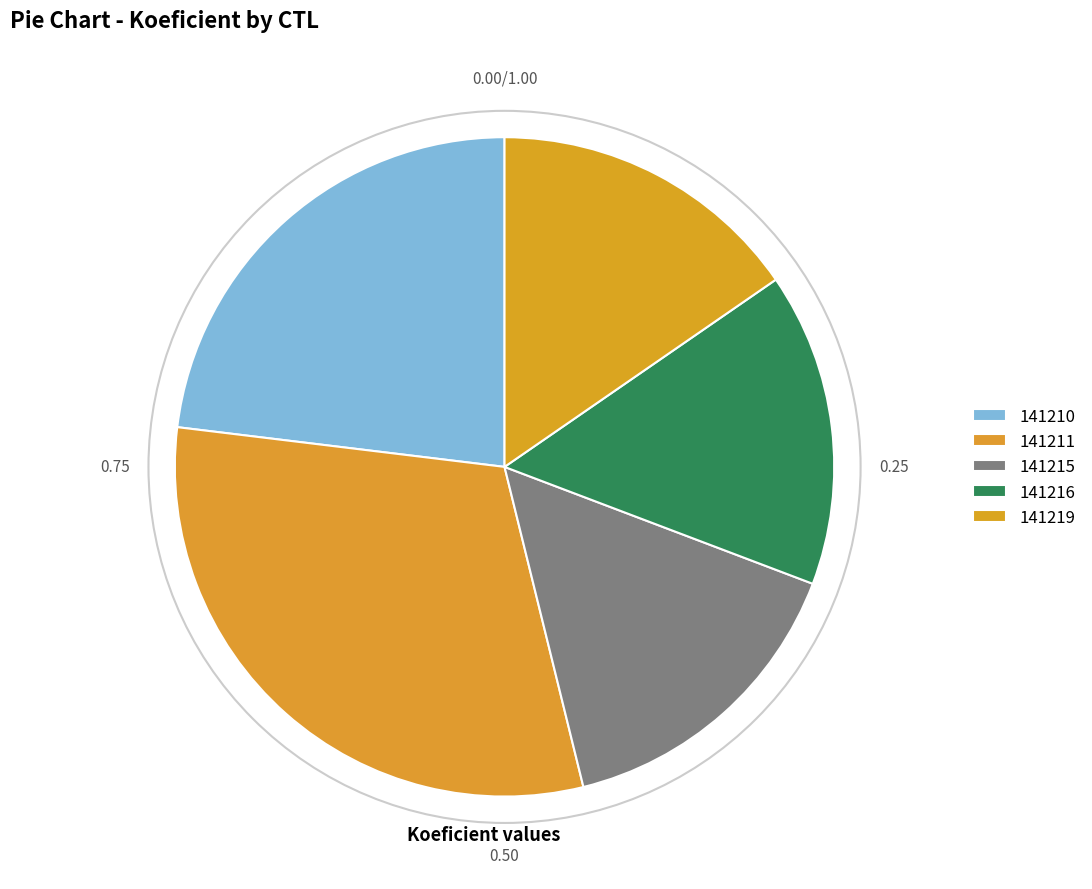

Count the number of slices in the pie.

5